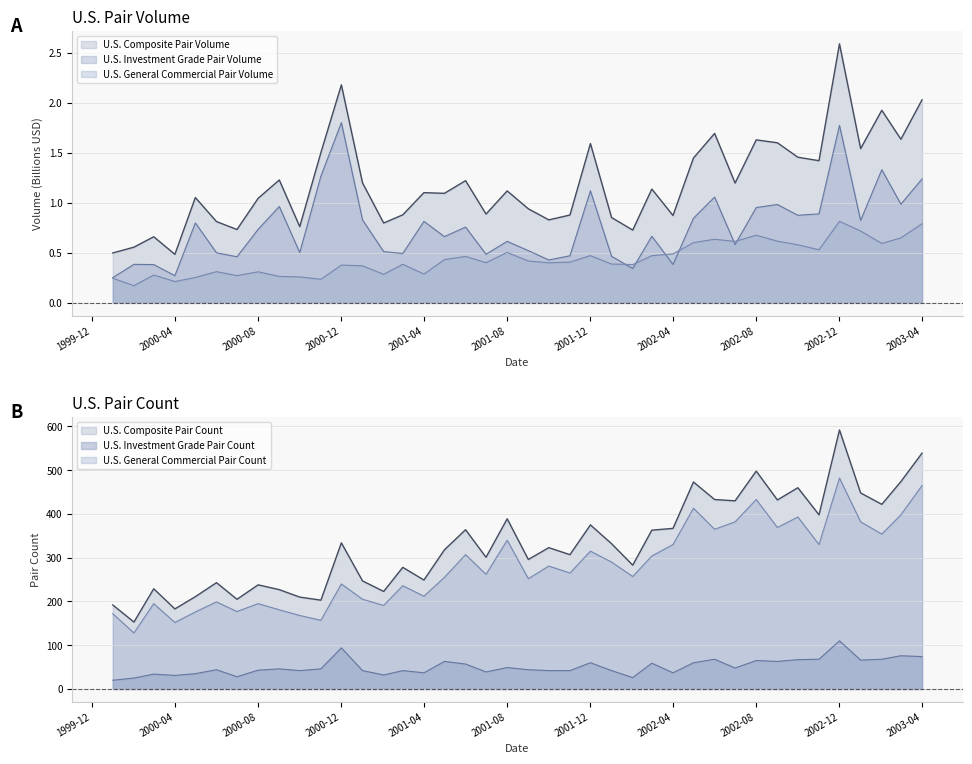

What is the label of the 23rd point from the right?

2001-06